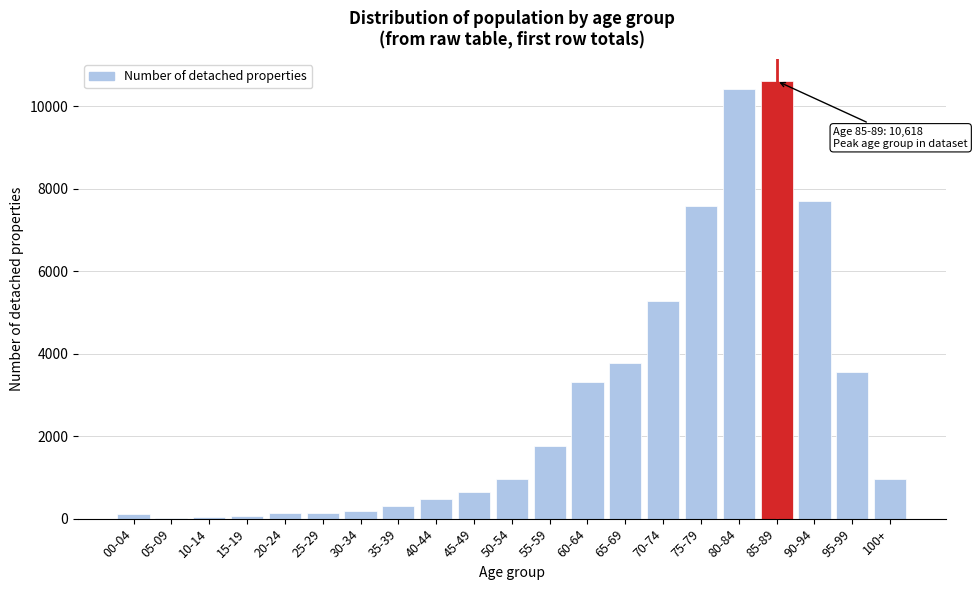

What is the greatest value displayed?

10618